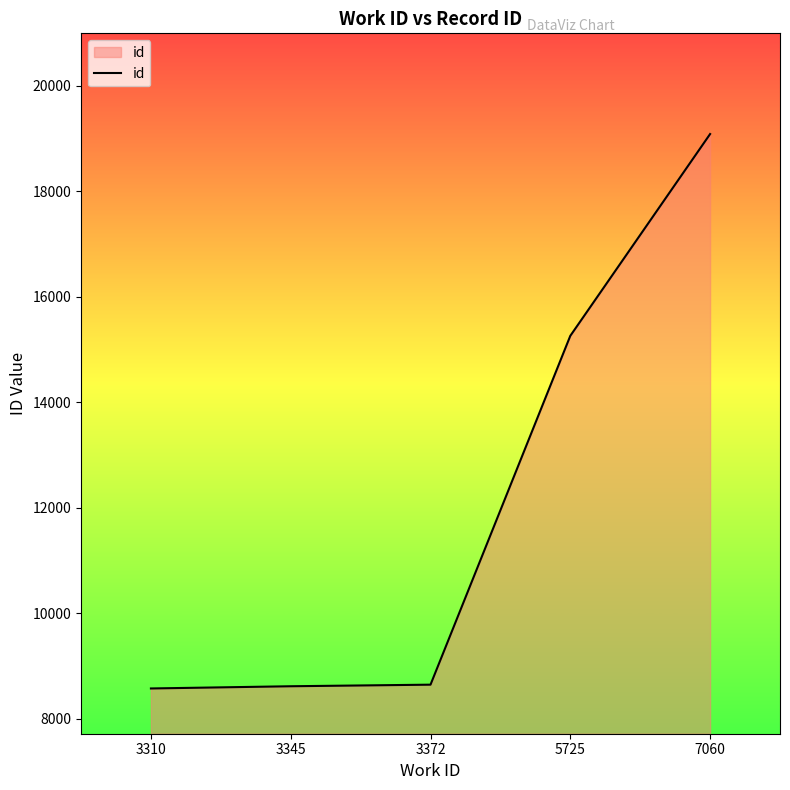

Count the number of categories in the chart.

5